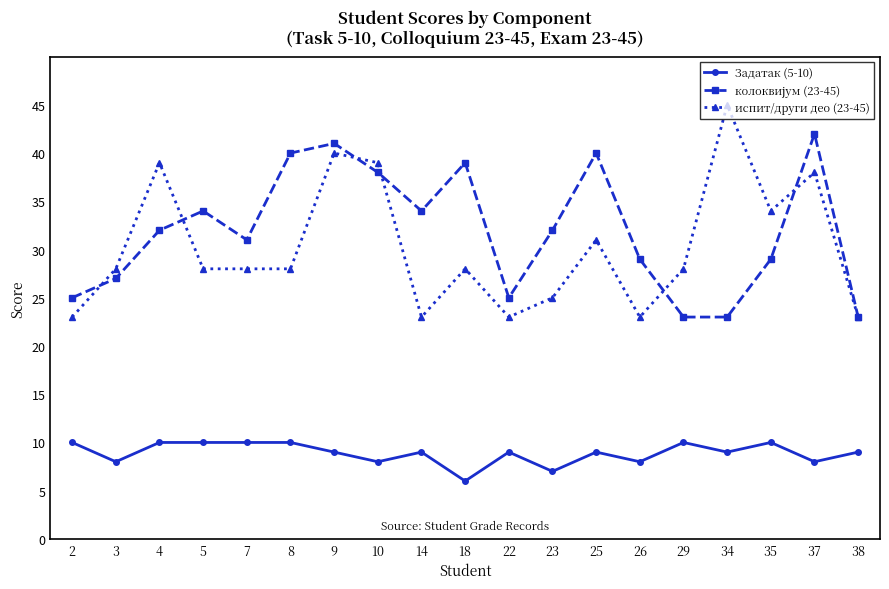

Is the value of испит/други део (23-45) at 34 greater than the value of Задатак (5-10) at 38?

Yes